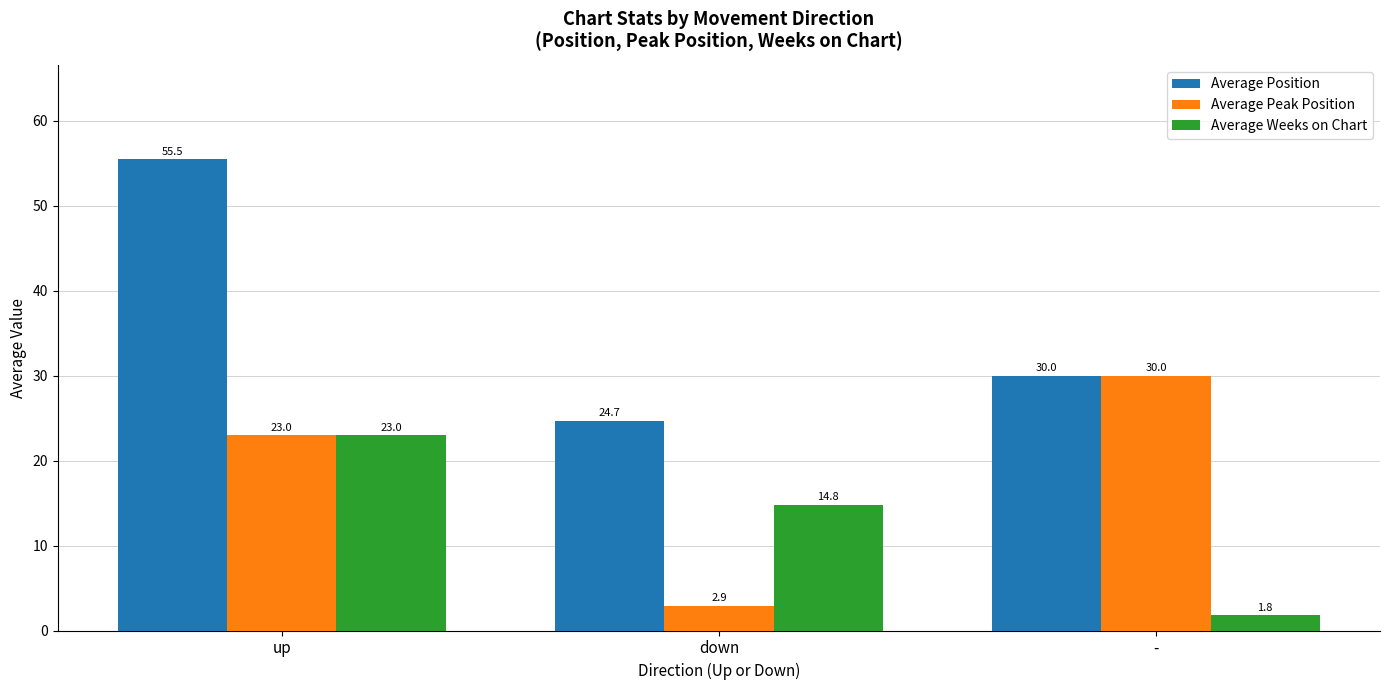

How many bars are there in total?

9